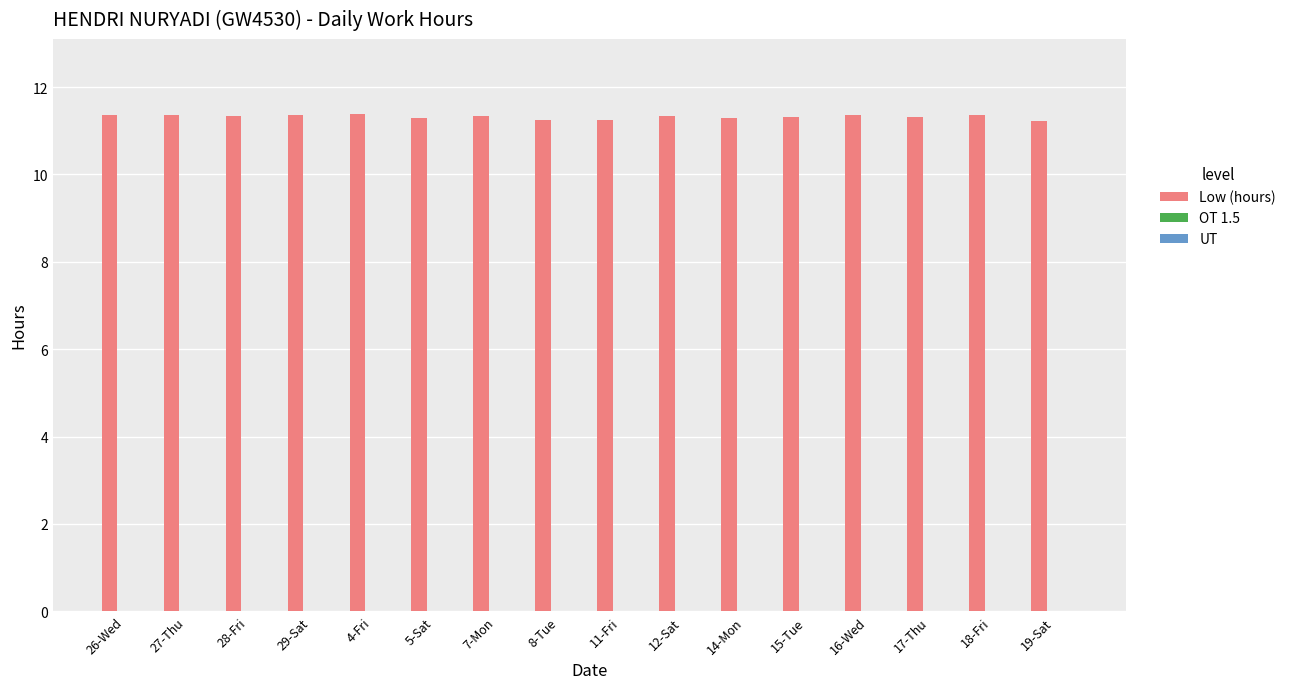

How many values are between 11 and 12?

16